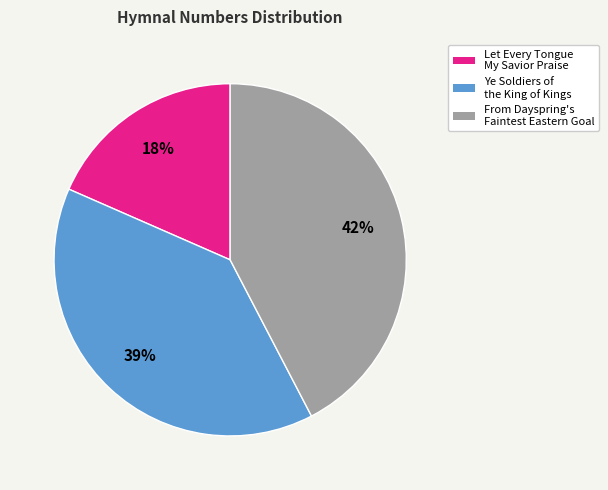

Count the number of slices in the pie.

3